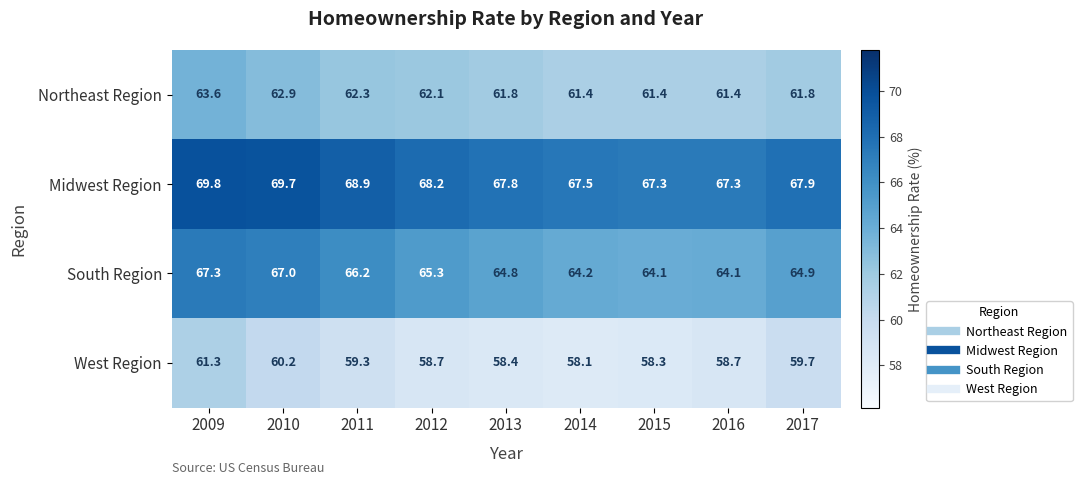

Read the Northeast Region value at 2012.

62.1